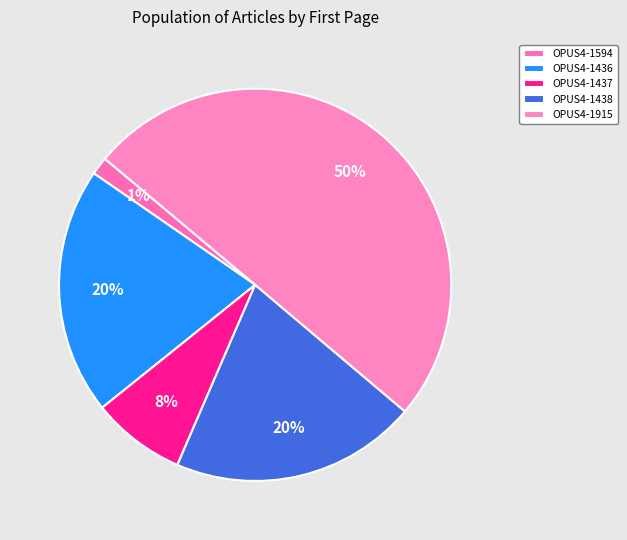

How many segments does this pie chart have?

5